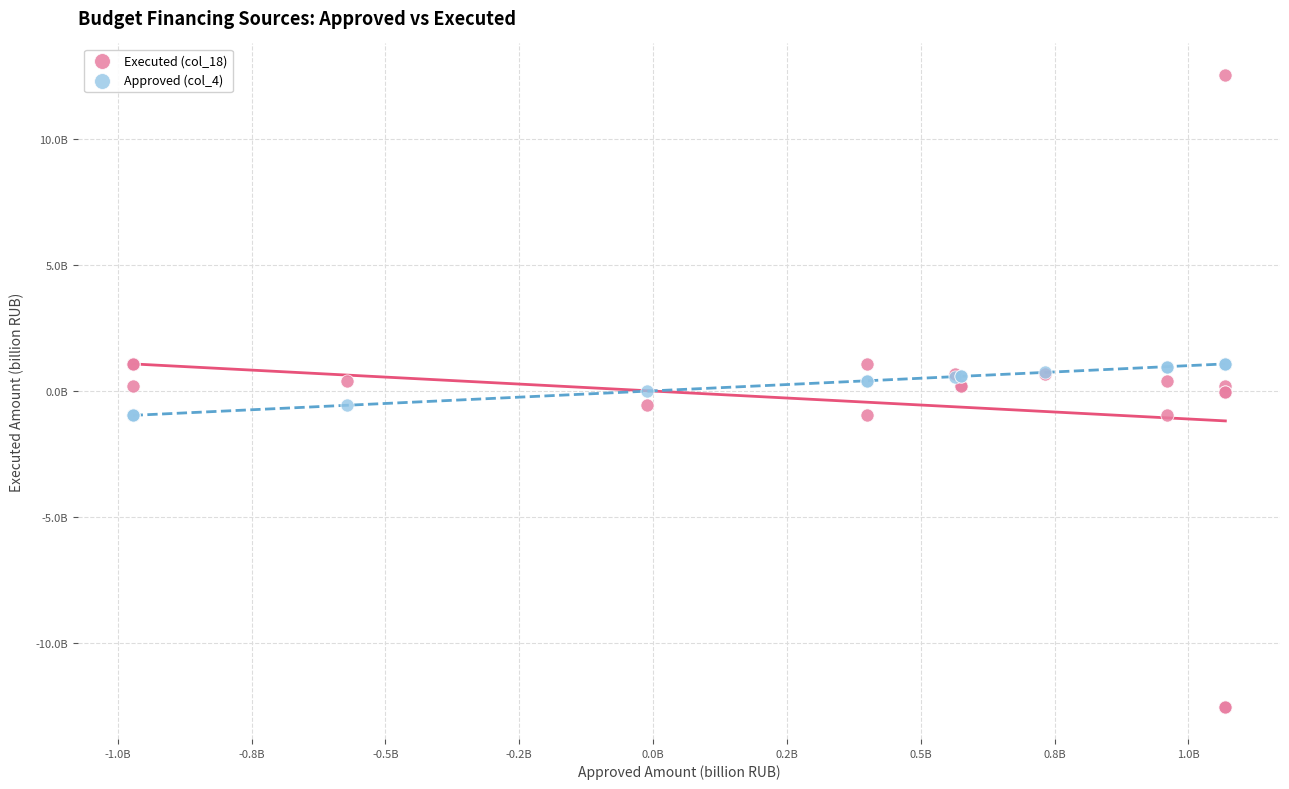

Which series reaches the minimum Y coordinate?

Executed (col_18)